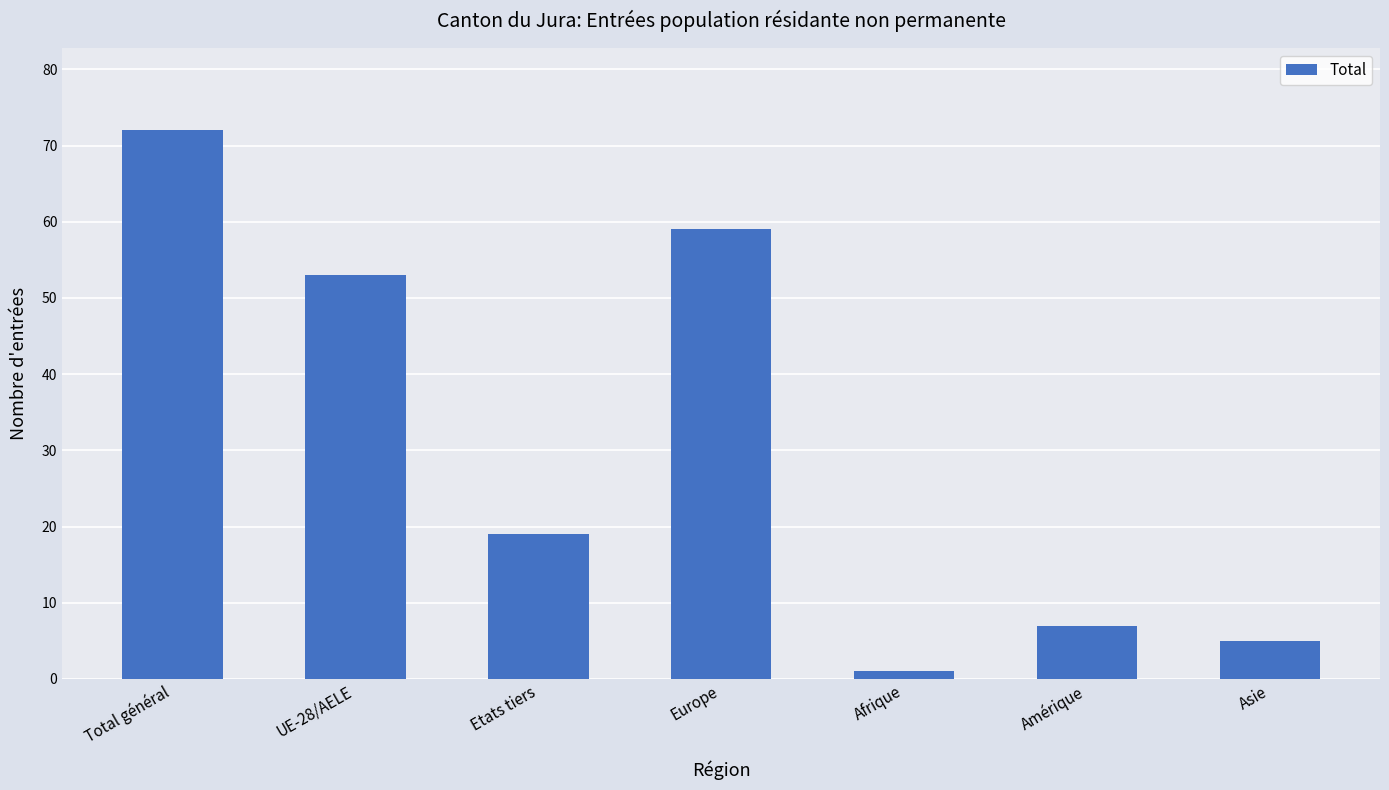

The value at Asie is 5. True or false?

True